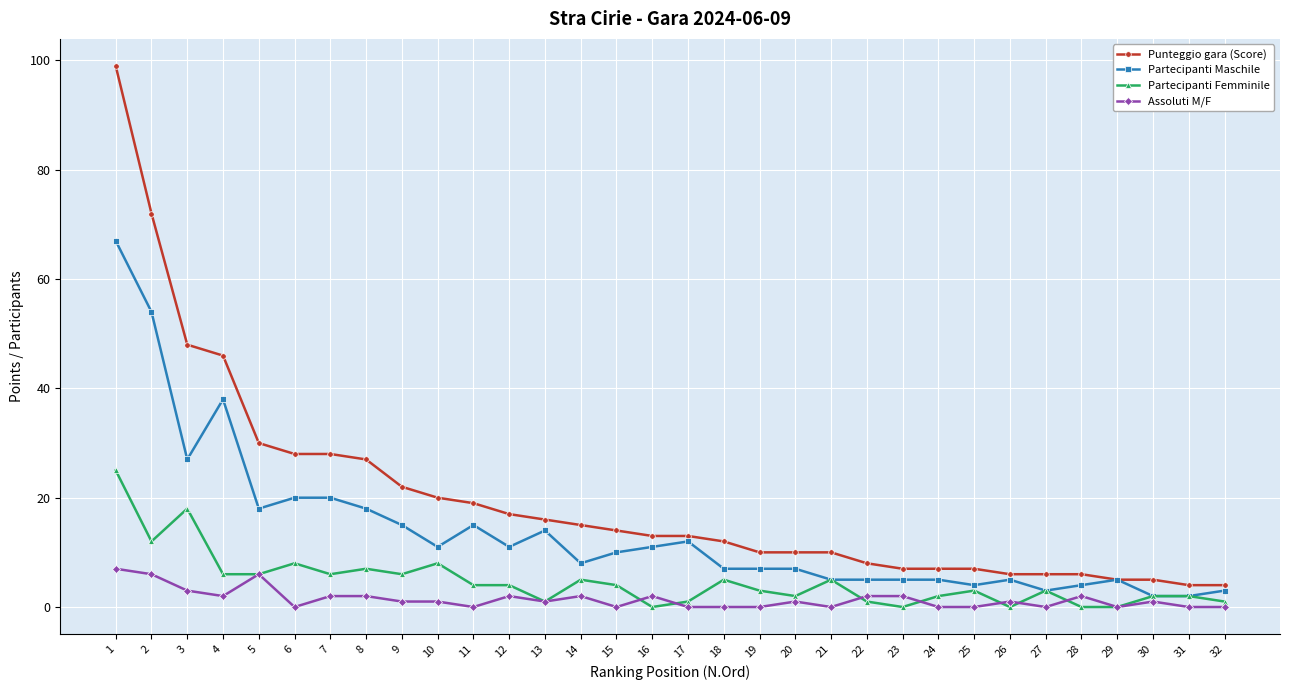

Where is the first local minimum for Assoluti M/F?

4